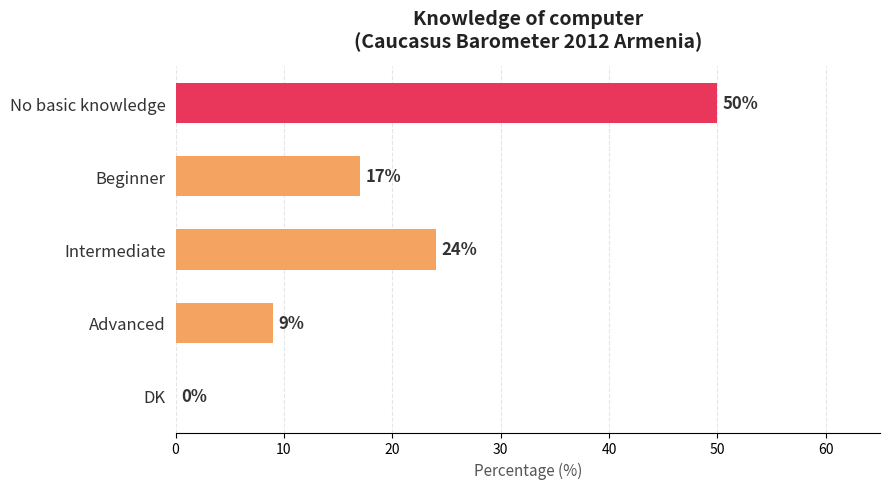

How many values are between 9 and 24?

3